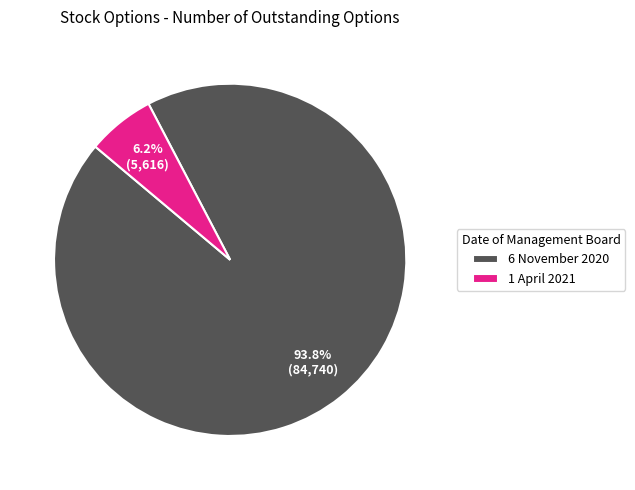

To the nearest percent, what is the combined percentage of 1 April 2021 and 6 November 2020?

100%